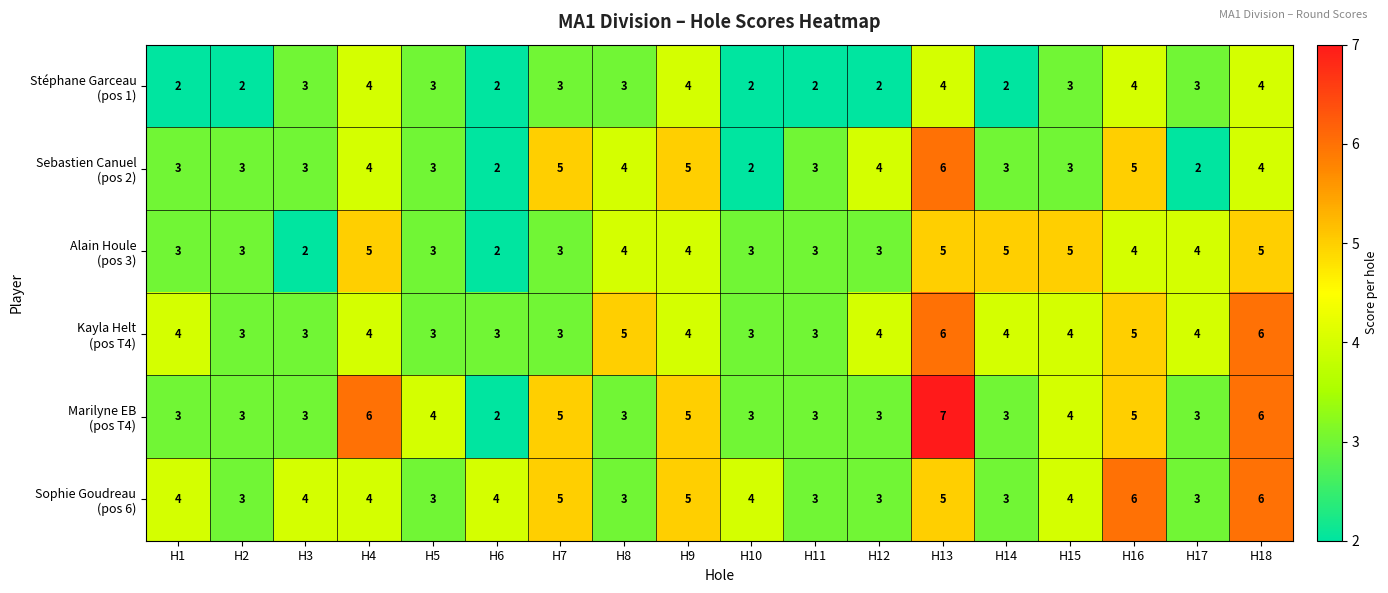

What is the total value across all series at H8?

22